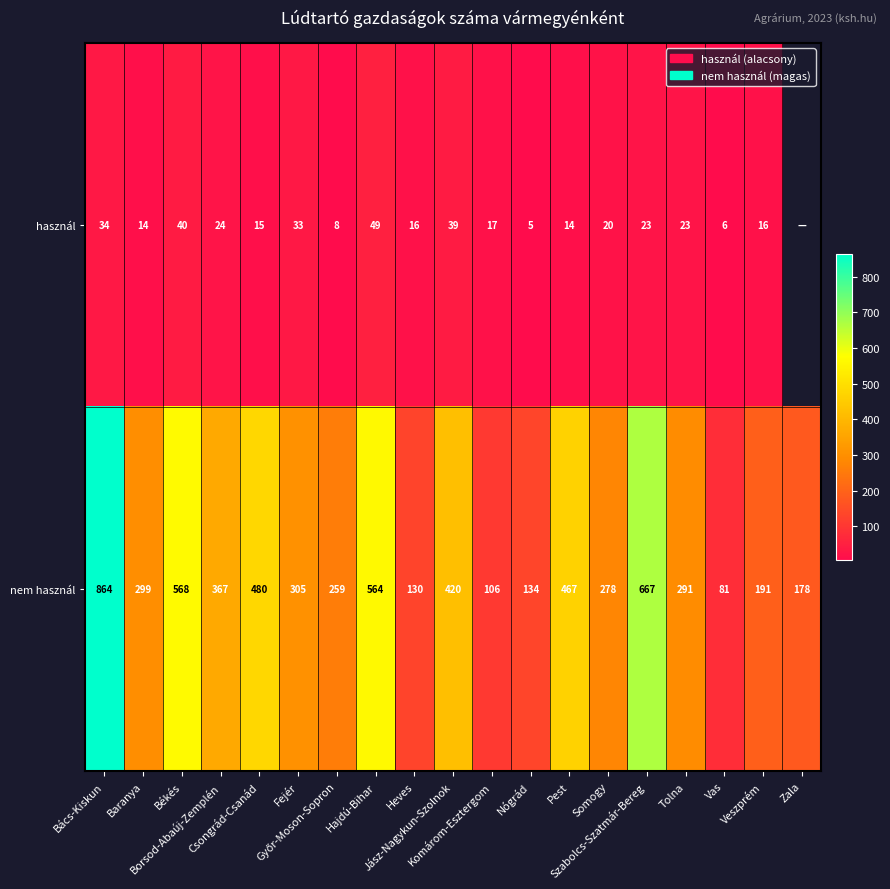

What is the average value of the nem használ series?

350